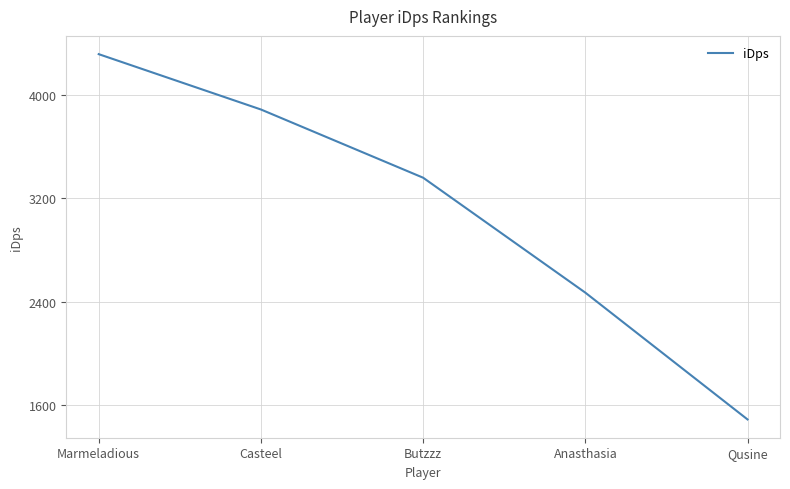

What is the greatest value displayed?

4318.2